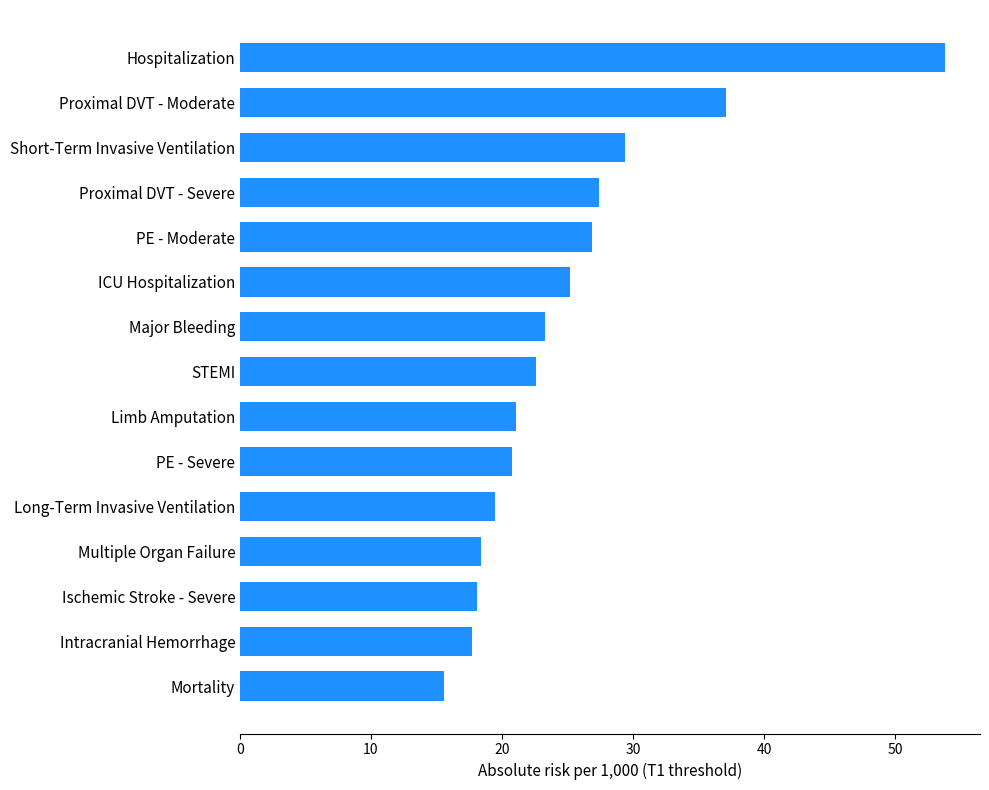

What is the difference between the values at Proximal DVT - Moderate and Long-Term Invasive Ventilation?

17.6